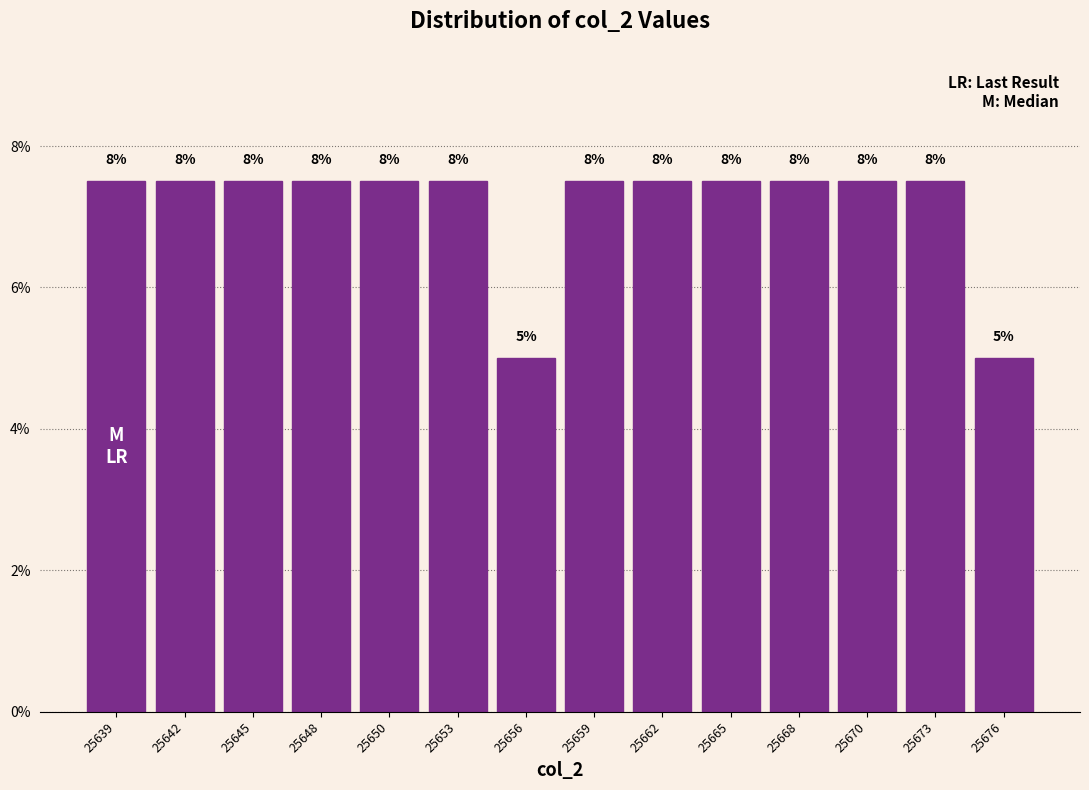

Does the chart contain any negative values?

No